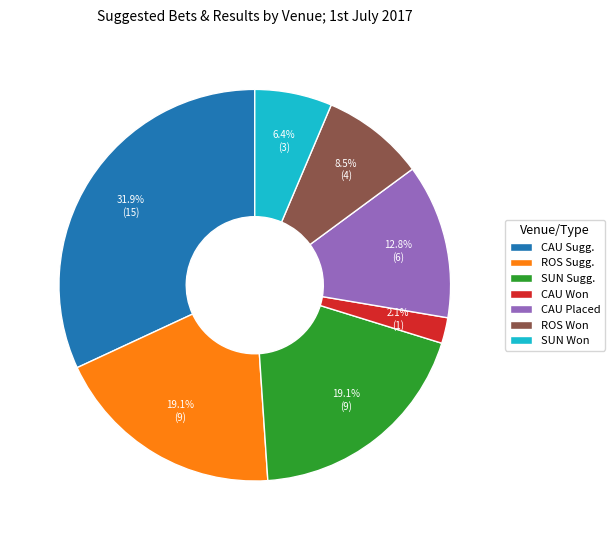

How many slices are in this pie chart?

7